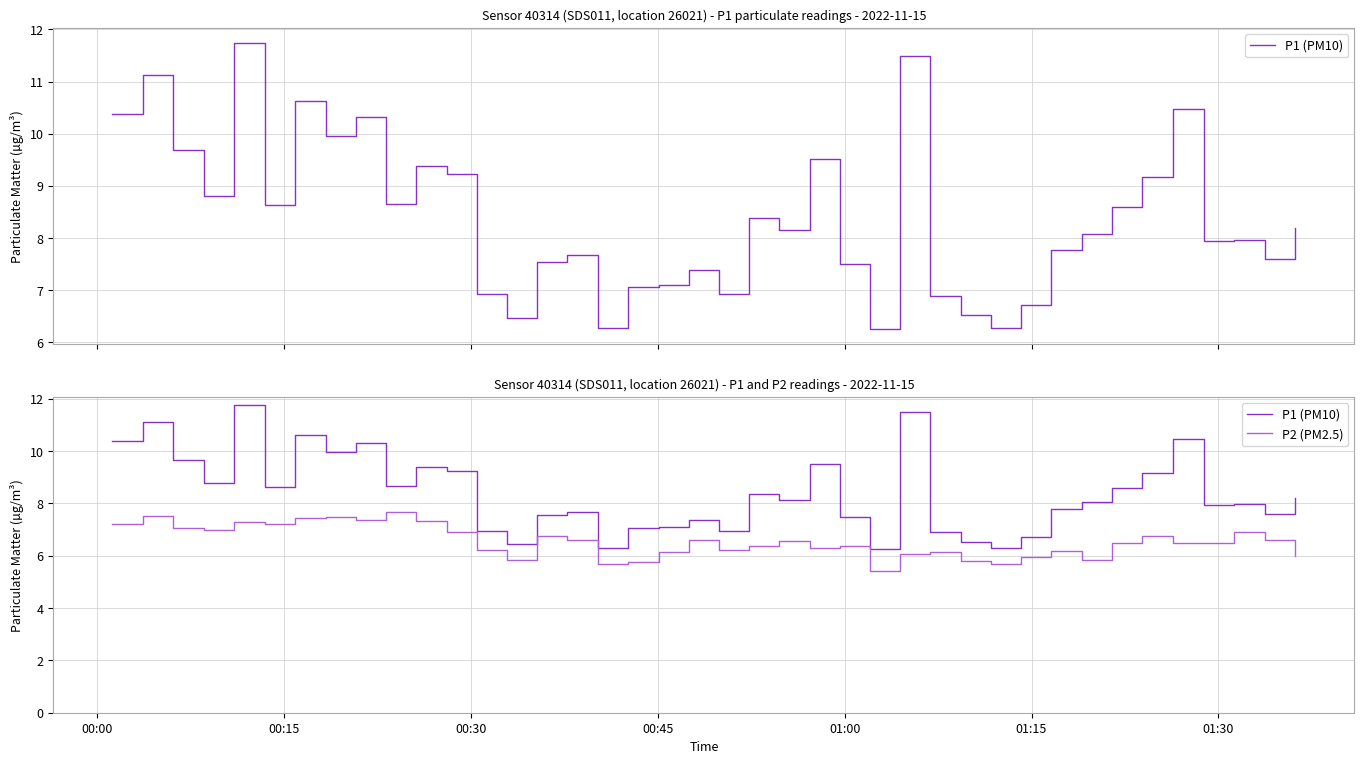

What is the average value of the P1 (PM10) series?

8.4